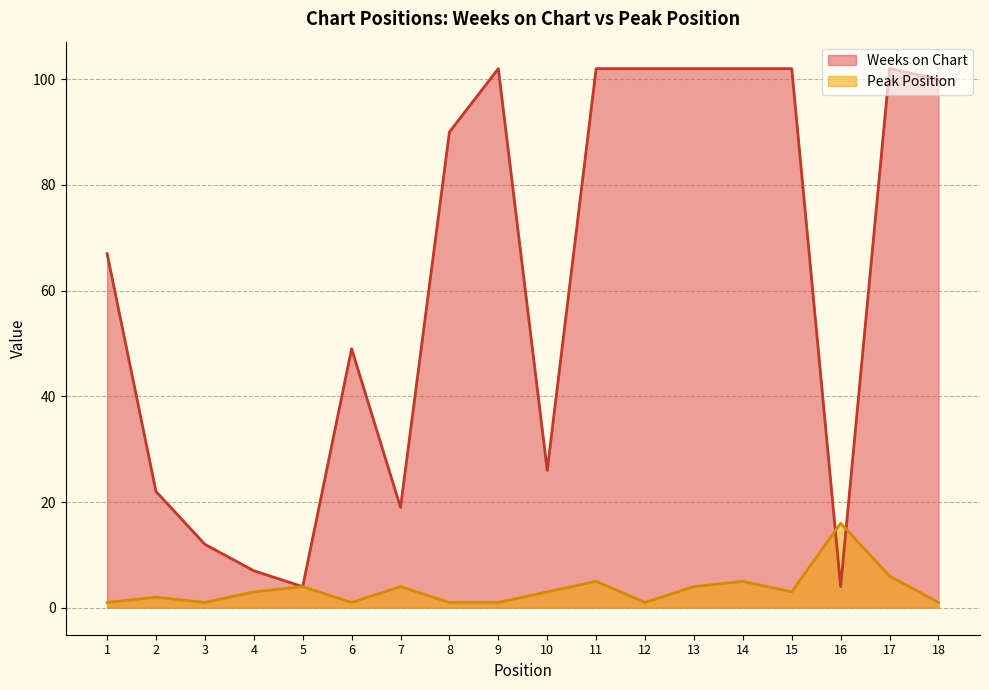

Which series has the largest total across all categories?

Weeks on Chart